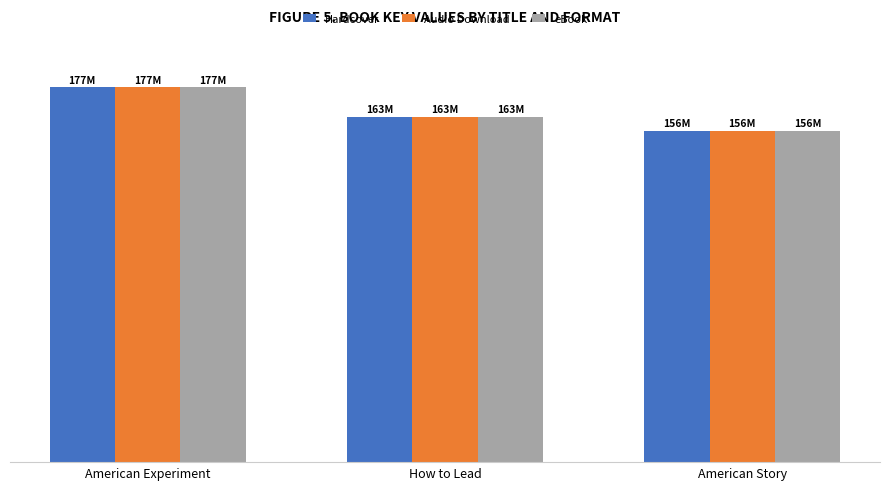

Between American Experiment and How to Lead, which series saw the biggest shift?

Hardcover